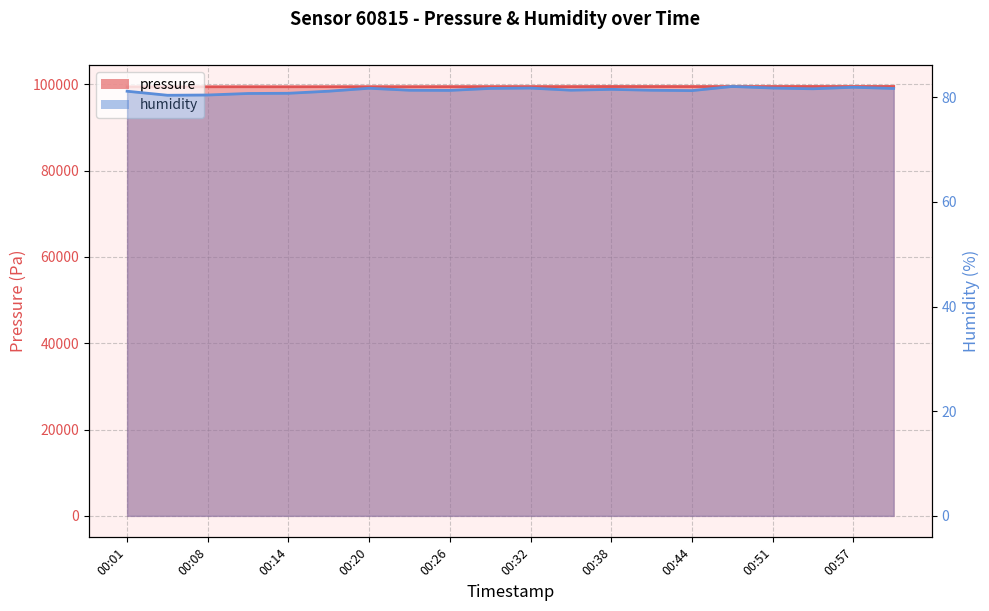

List the series in order of their peak value, highest first.

pressure, humidity